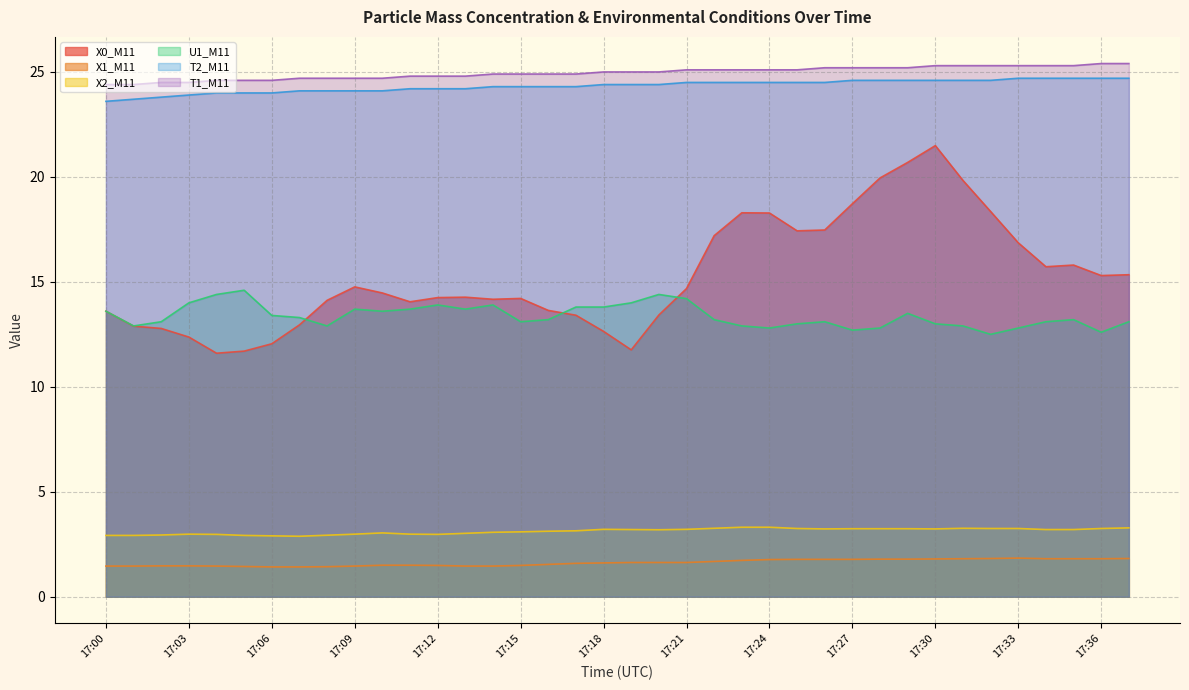

What is the approximate value of X2_M11 at 17:37?

3.3